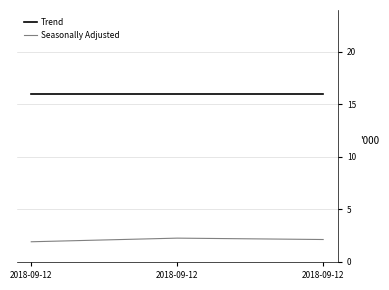

The Trend series shows 8.4 at 2018-09-12. True or false?

False